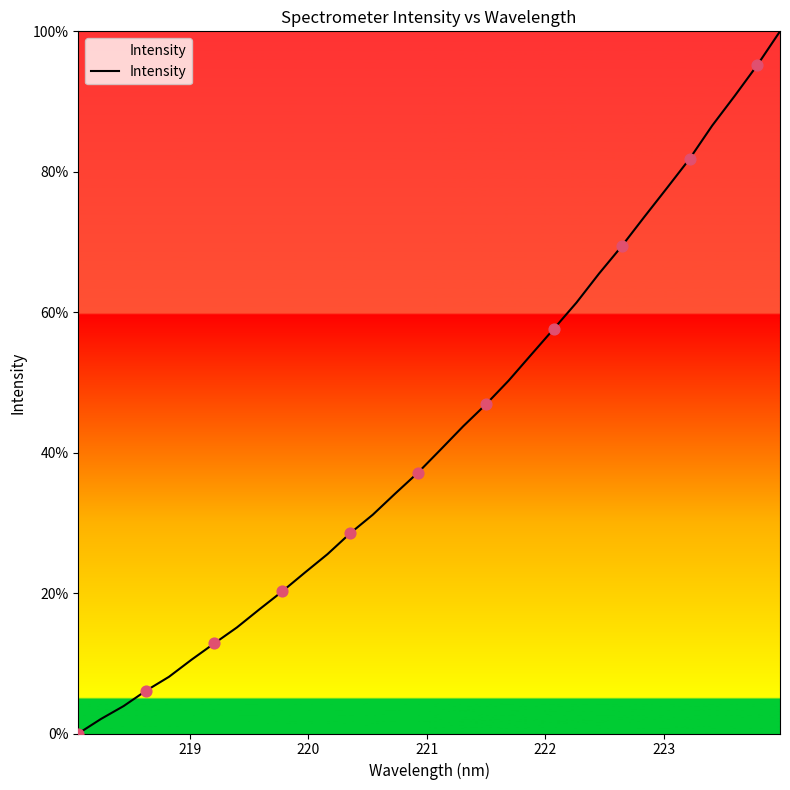

What is the greatest value displayed?

100.0